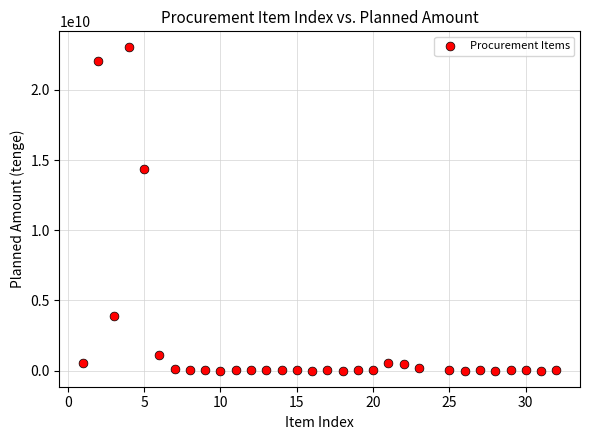

What is the range of Y values (max minus min)?

23022908039.0